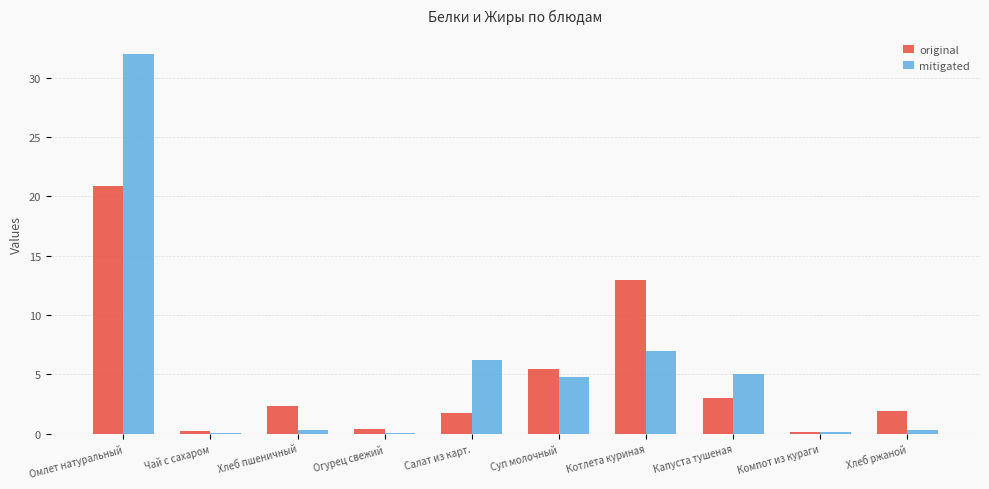

Reading right to left, extract all data points from this chart.

original: 1.9	0.2	3.0	13.0	5.5	1.7	0.4	2.4	0.2	20.9
mitigated: 0.3	0.1	5.0	7.0	4.8	6.2	0.1	0.3	0.1	32.0